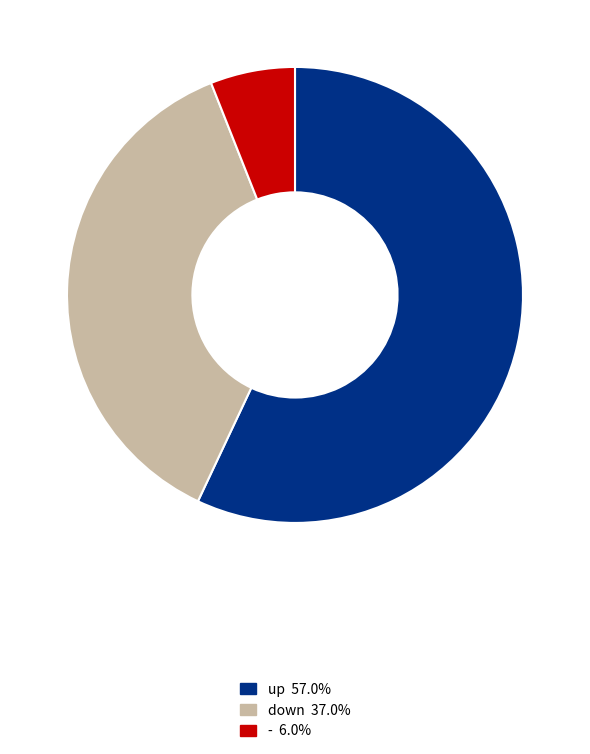

Which category has the biggest portion of the pie?

up